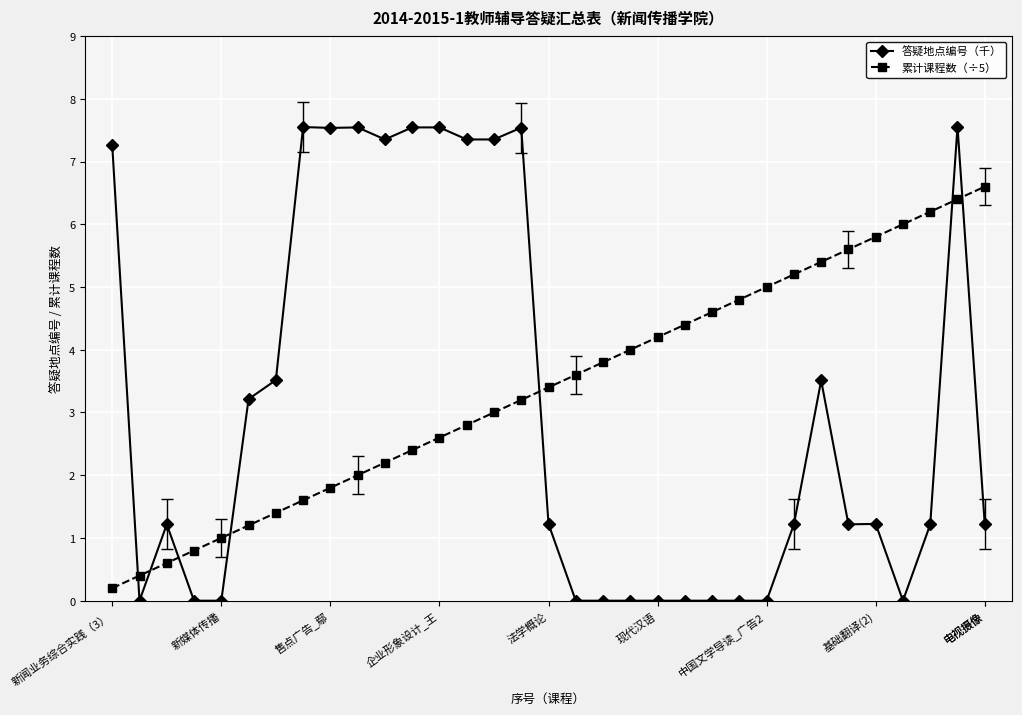

True or false: 答疑地点编号（千） has more than 2 points higher than both neighbors.

True